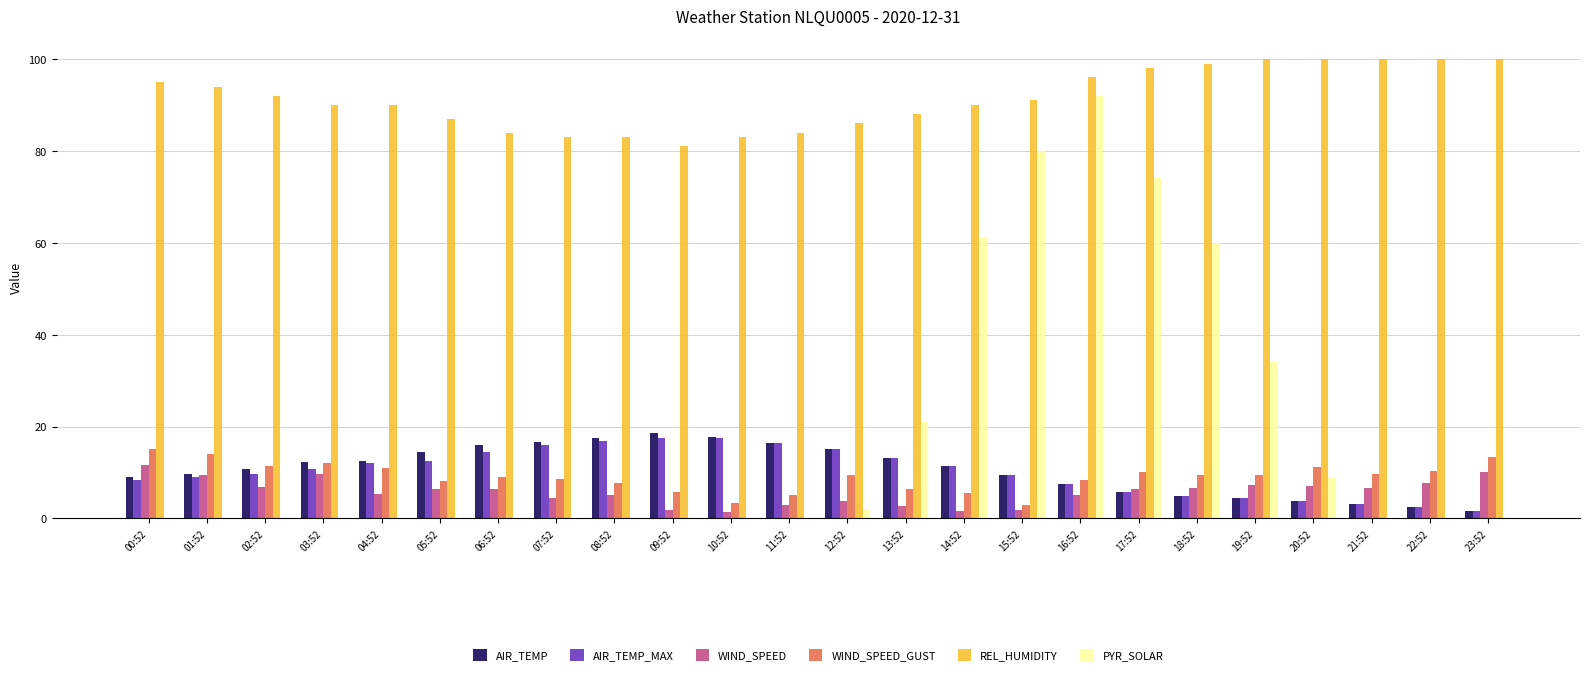

Is it true that AIR_TEMP_MAX equals 28.5 at 09:52?

False